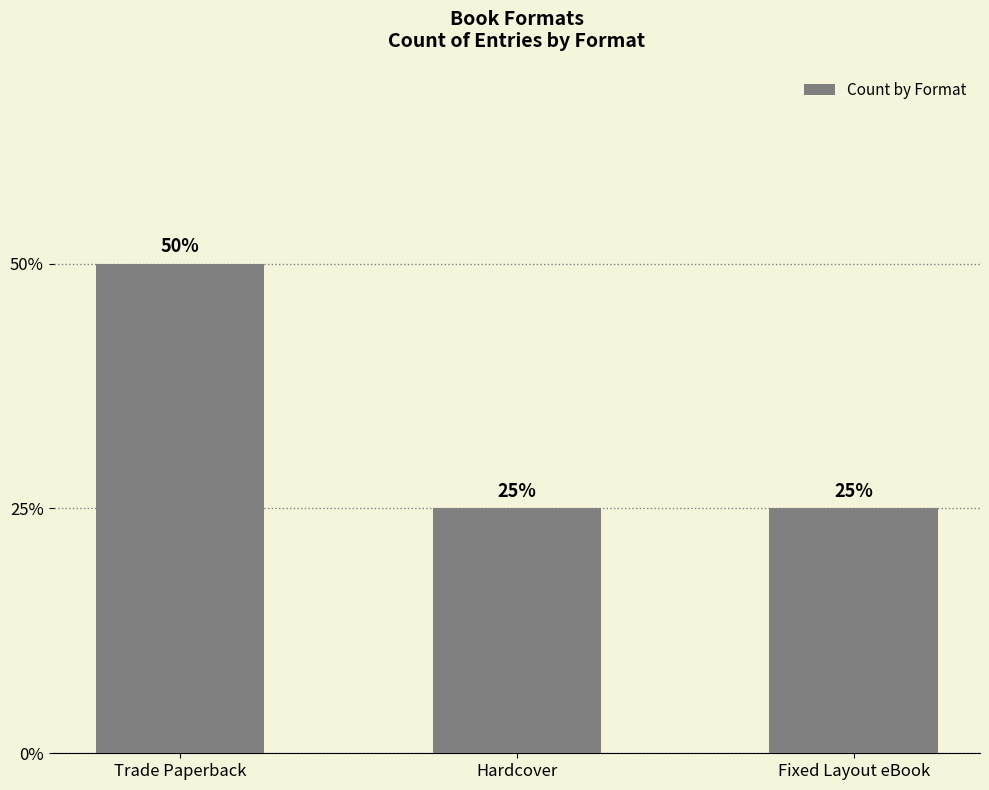

Does the chart contain any negative values?

No